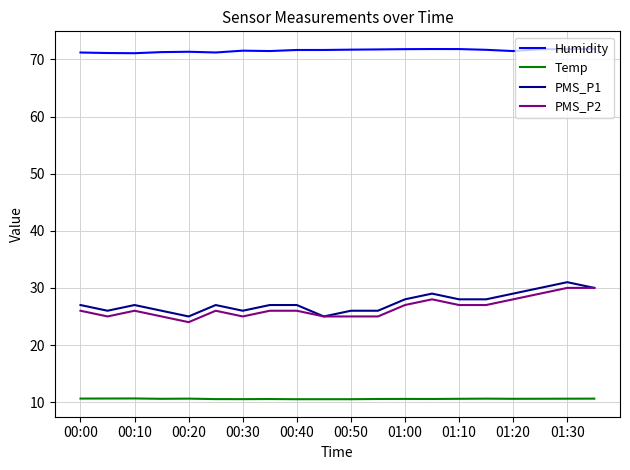

What is the minimum value for PMS_P1?

25.0